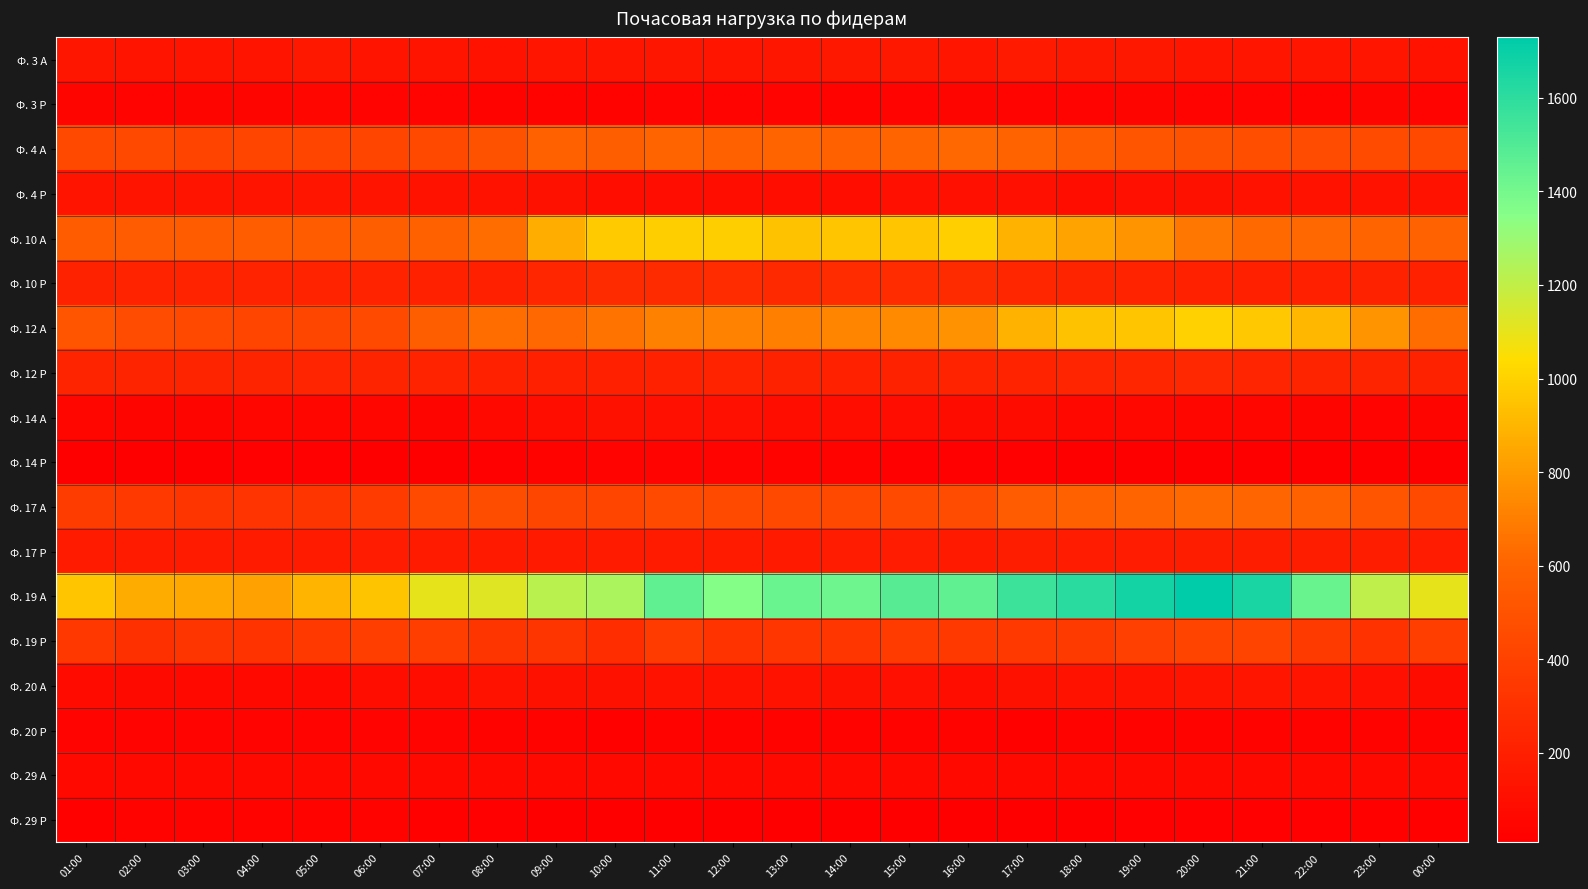

Which series has the largest total across all categories?

Ф. 19 А